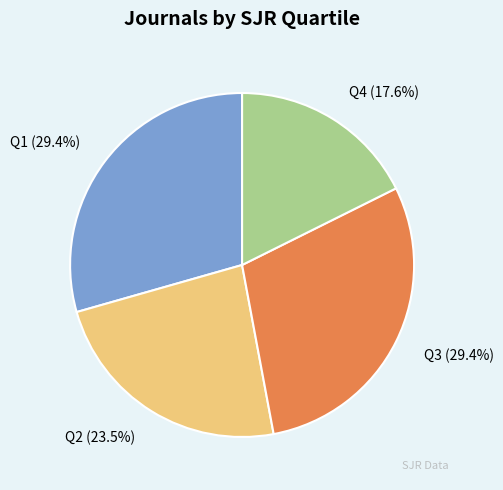

To the nearest percent, what is the difference between the largest and smallest slice percentages?

12%